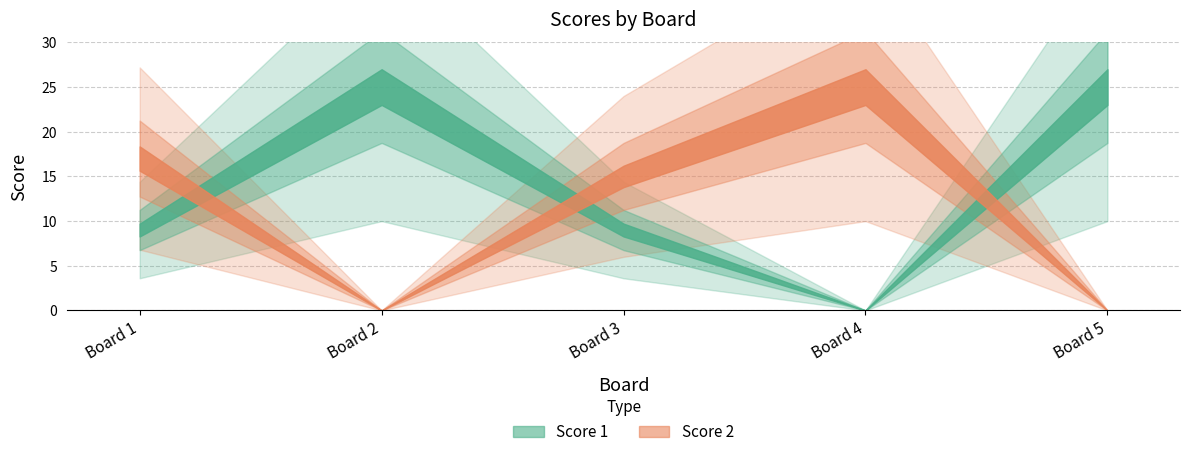

How many lines are shown in the chart?

2